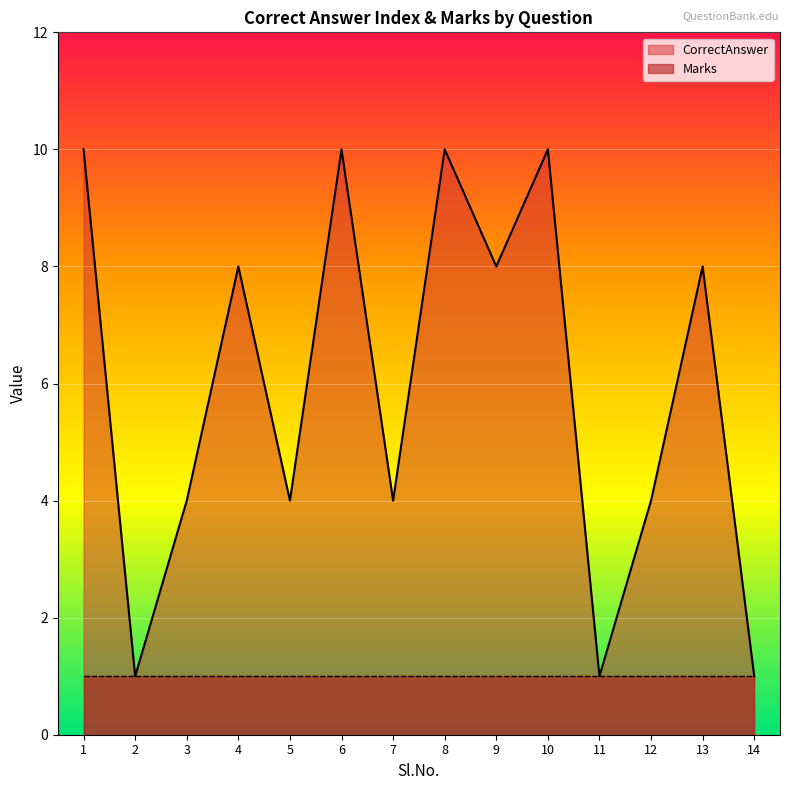

At which category does the chart reach its peak across all series?

1